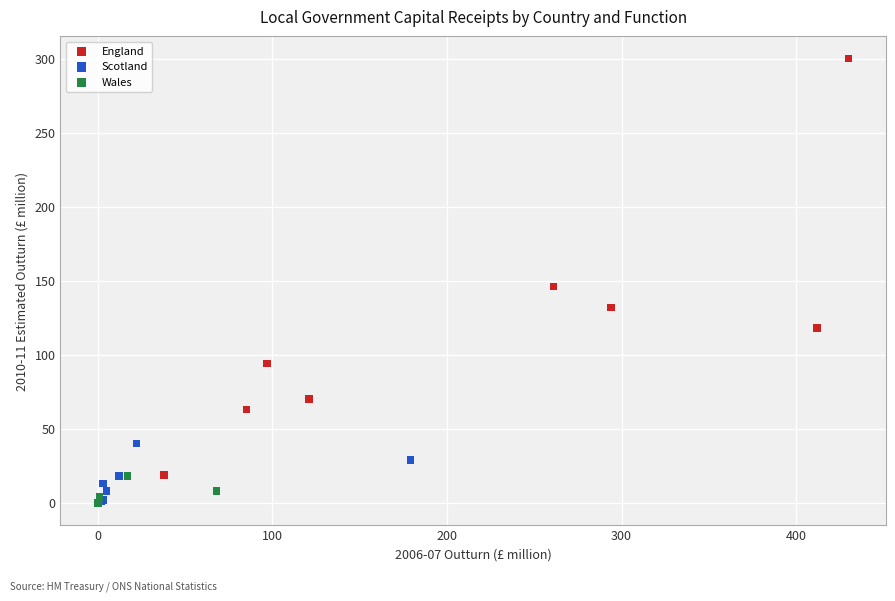

Which series has the largest Y range (max minus min)?

England